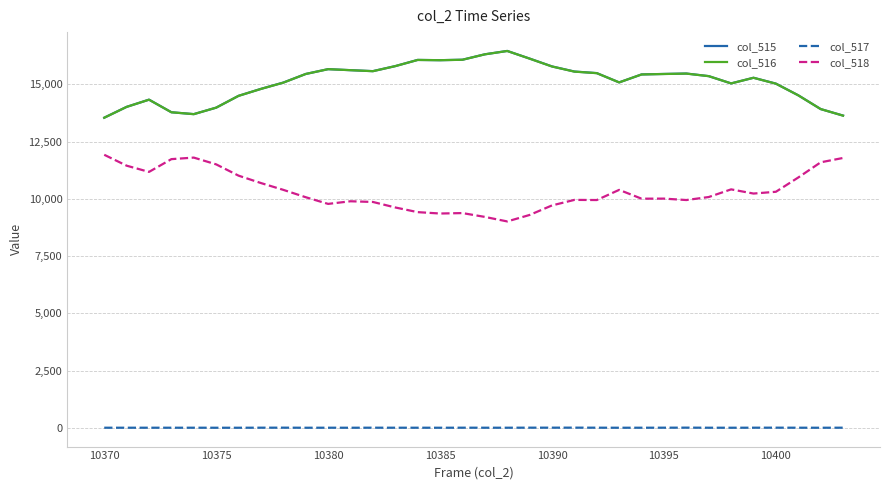

What is the difference between the second highest and minimum values in the col_517 series?

4